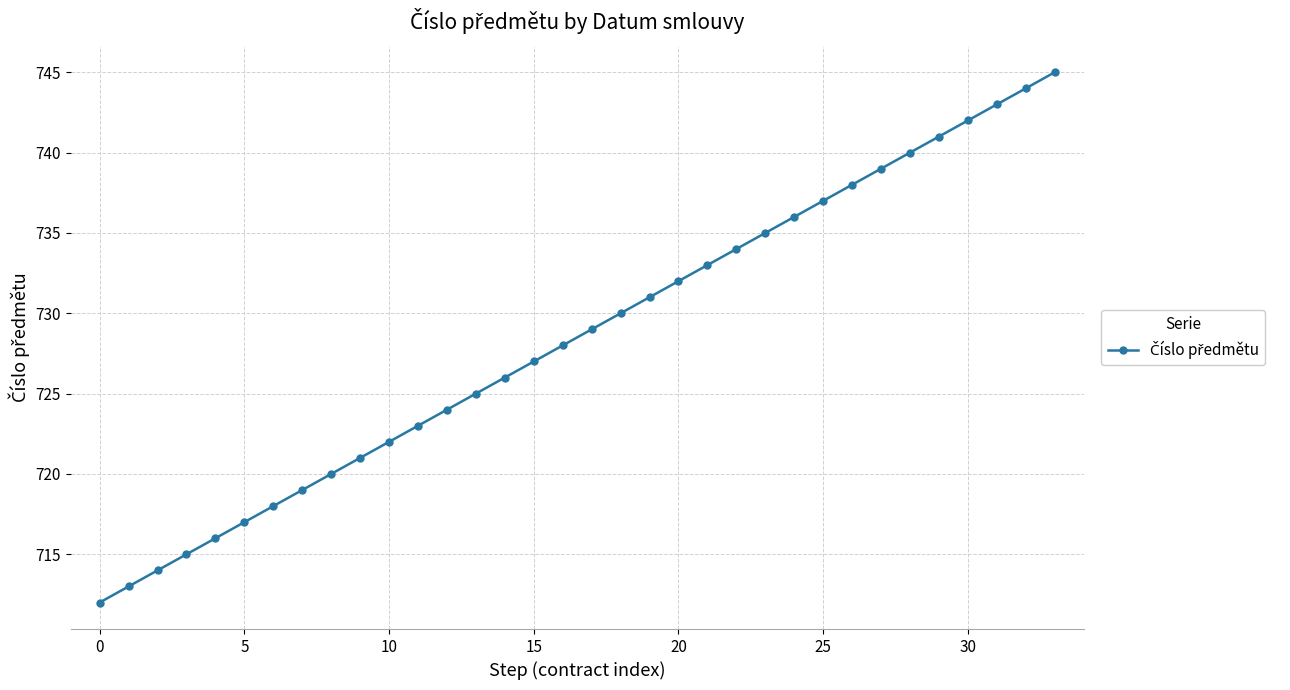

Does the chart display data point markers on the line(s)?

Yes